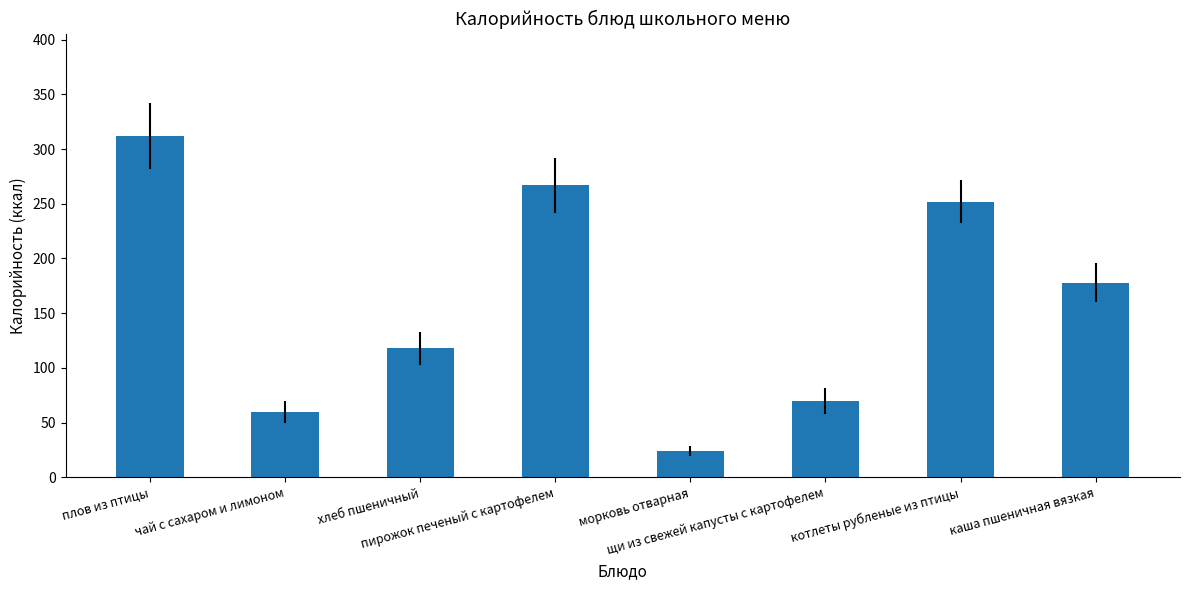

Reading right to left, extract all data points from this chart.

178	252	70	24	267	118	60	312